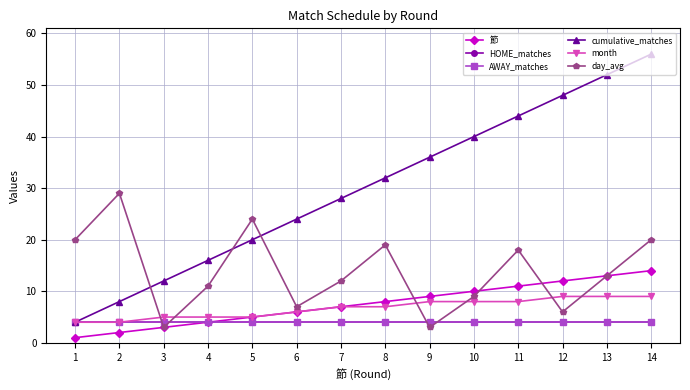

What is the value of the cumulative_matches point at the 3rd from the left?

12